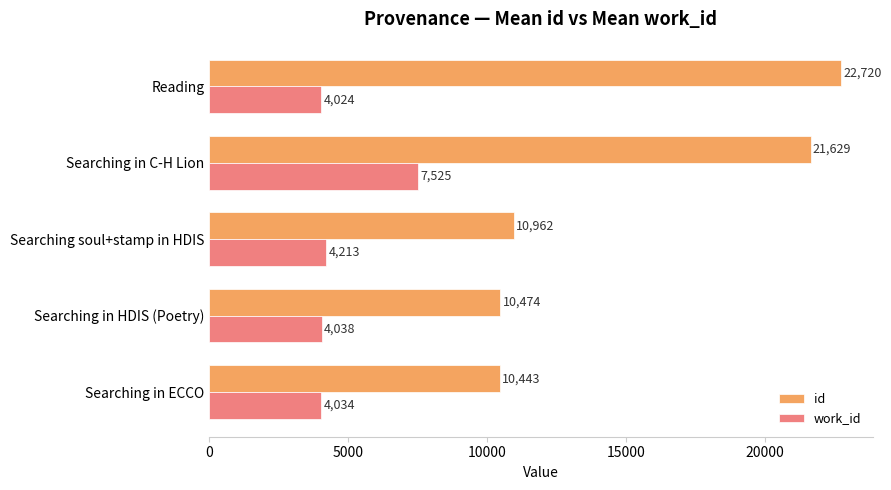

Rank the series by their average value, from highest to lowest.

id, work_id